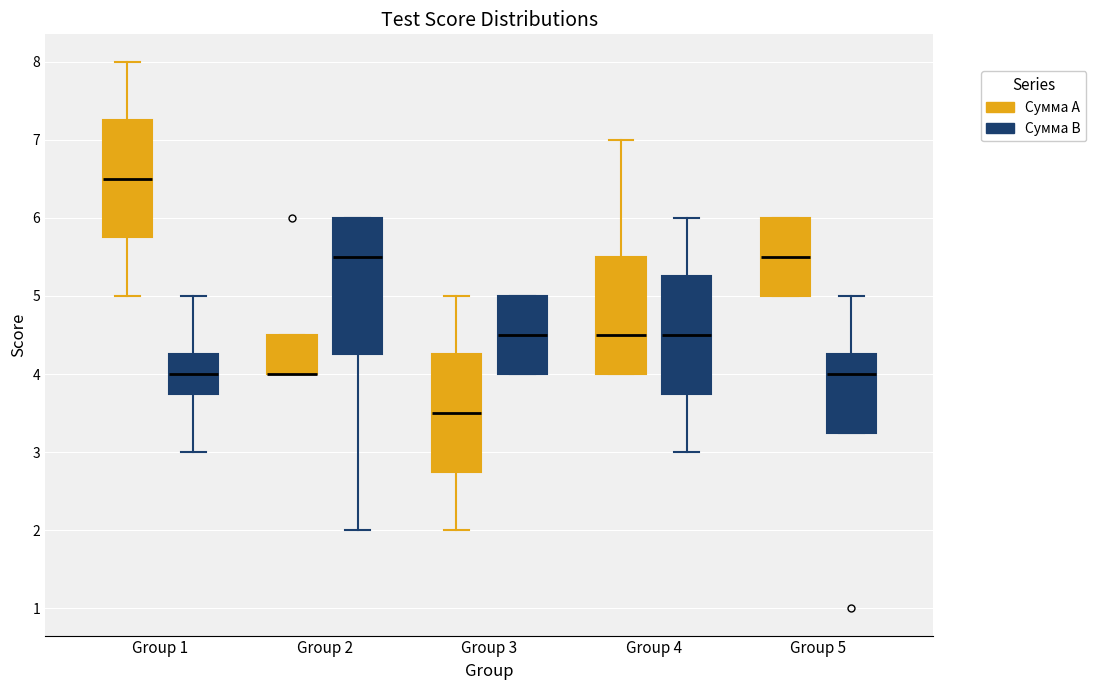

Which box is the tallest, from its lower edge to its upper edge?

Group 2 (Сумма В)